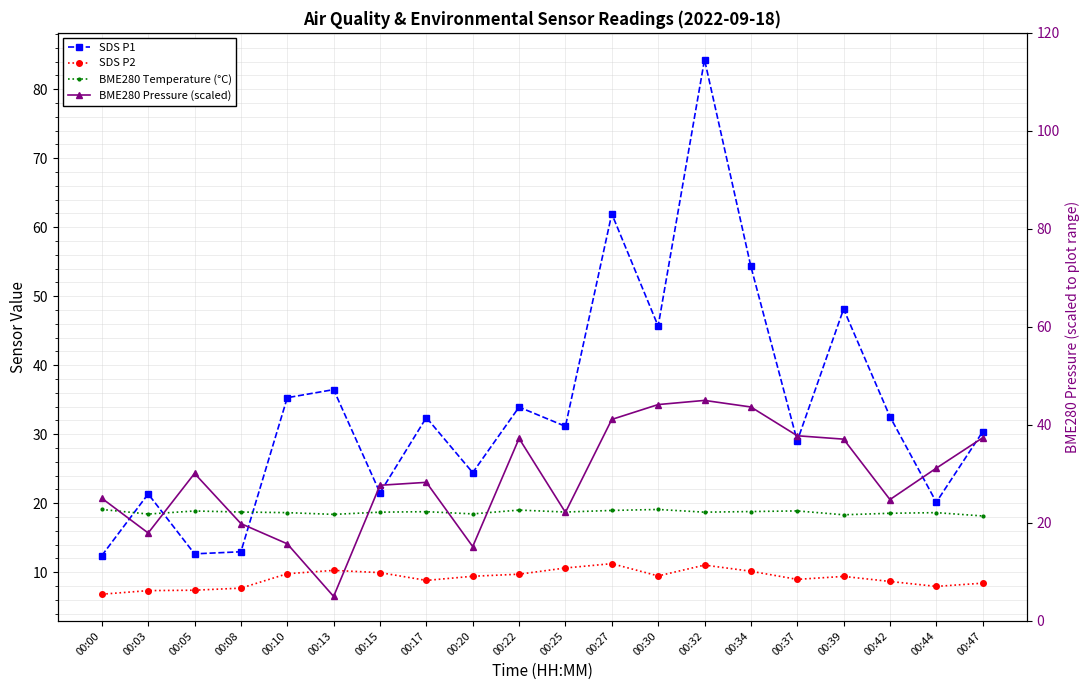

The BME280 Pressure (scaled) series shows 5.0 at 00:13. True or false?

True